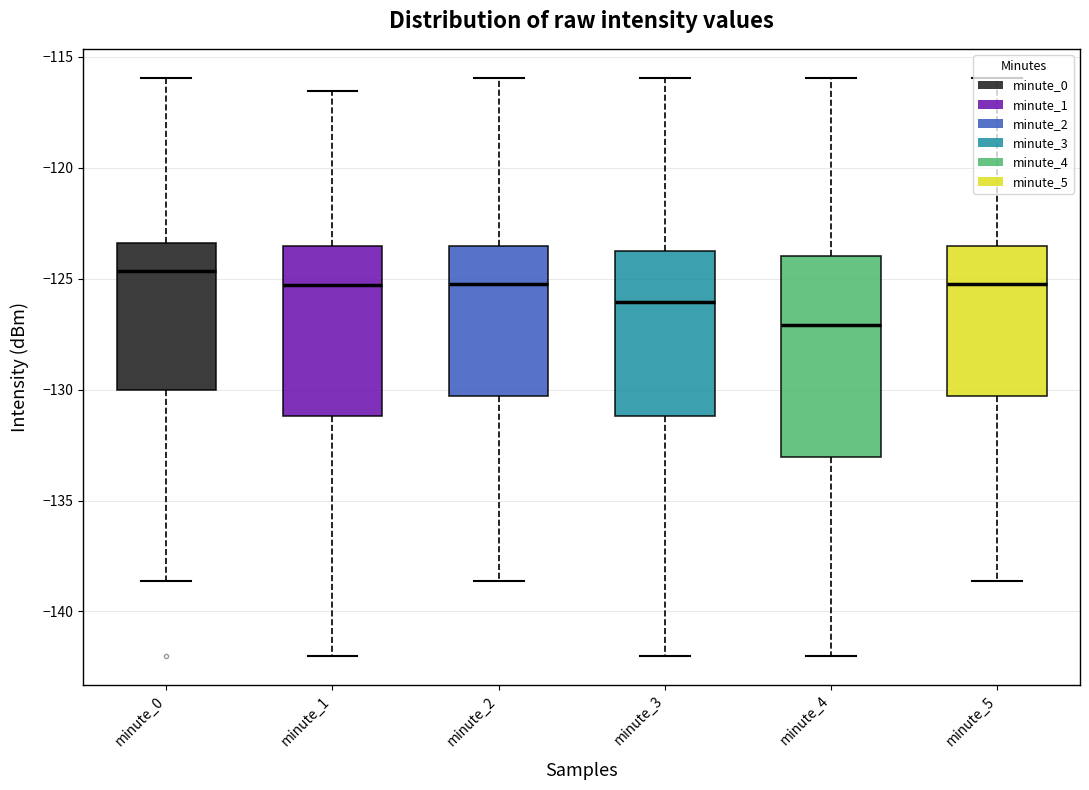

Rank the series by their maximum value, from lowest to highest.

minute_1, minute_0, minute_2, minute_3, minute_4, minute_5